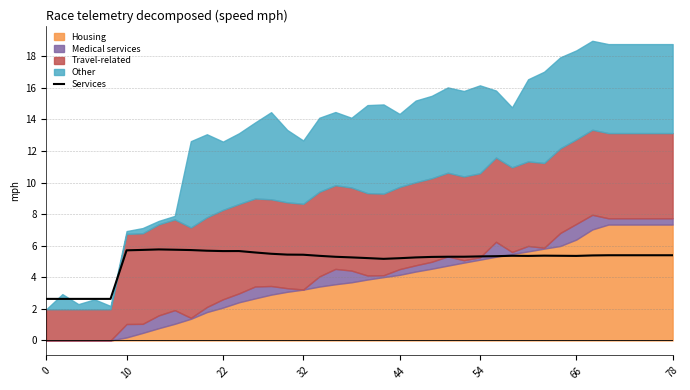

How many lines are shown in the chart?

1